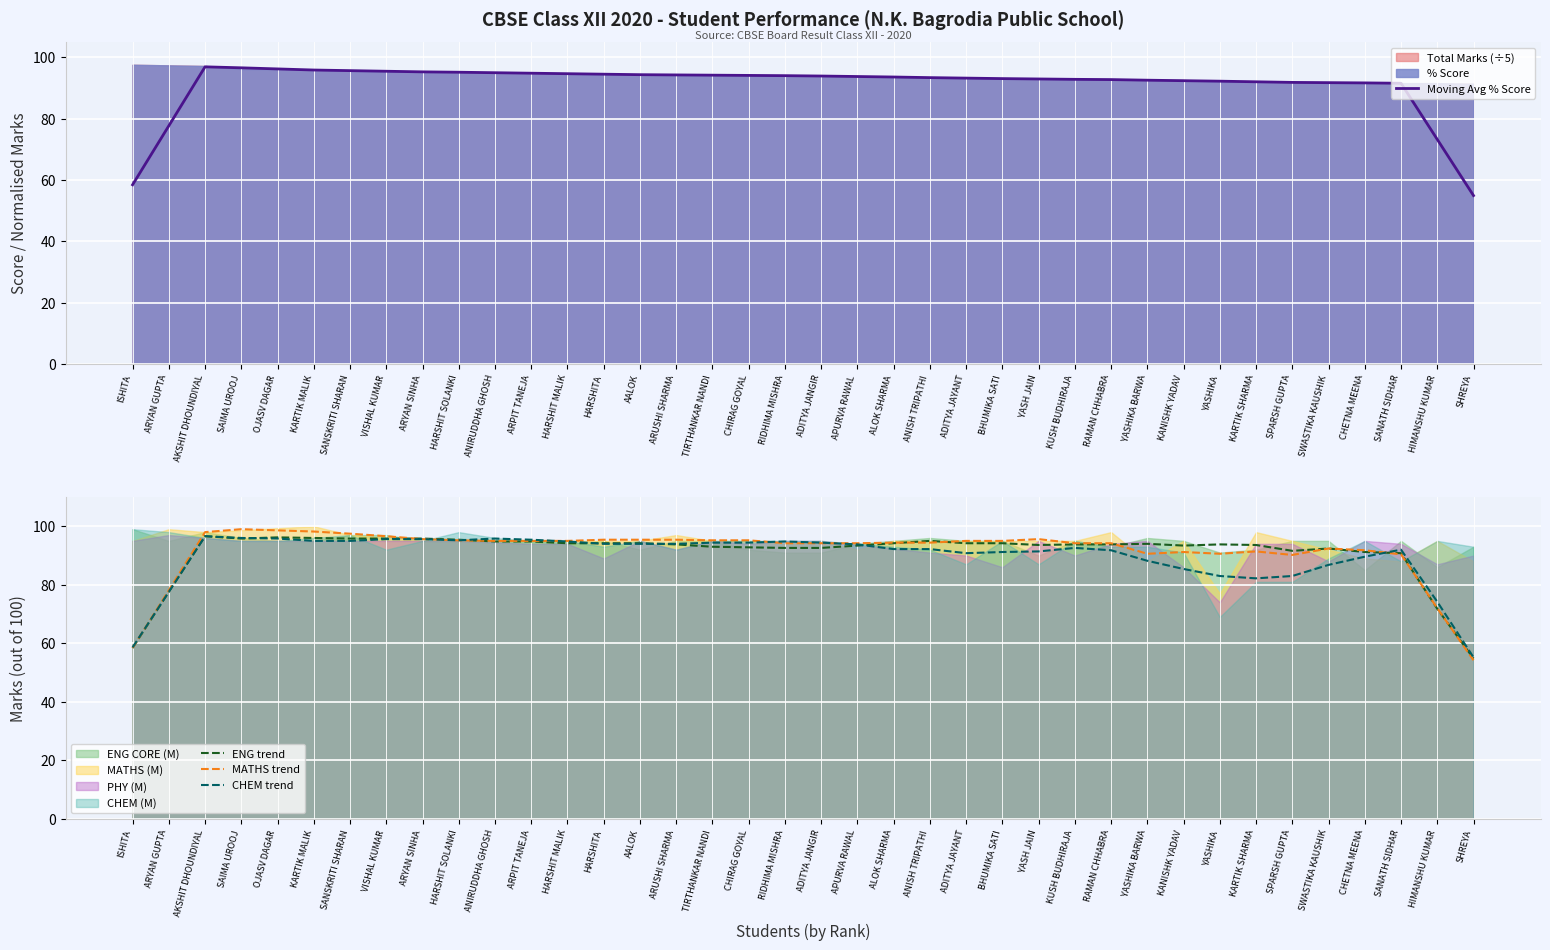

True or false: Moving Avg % Score has more than 0 interior local peaks.

True